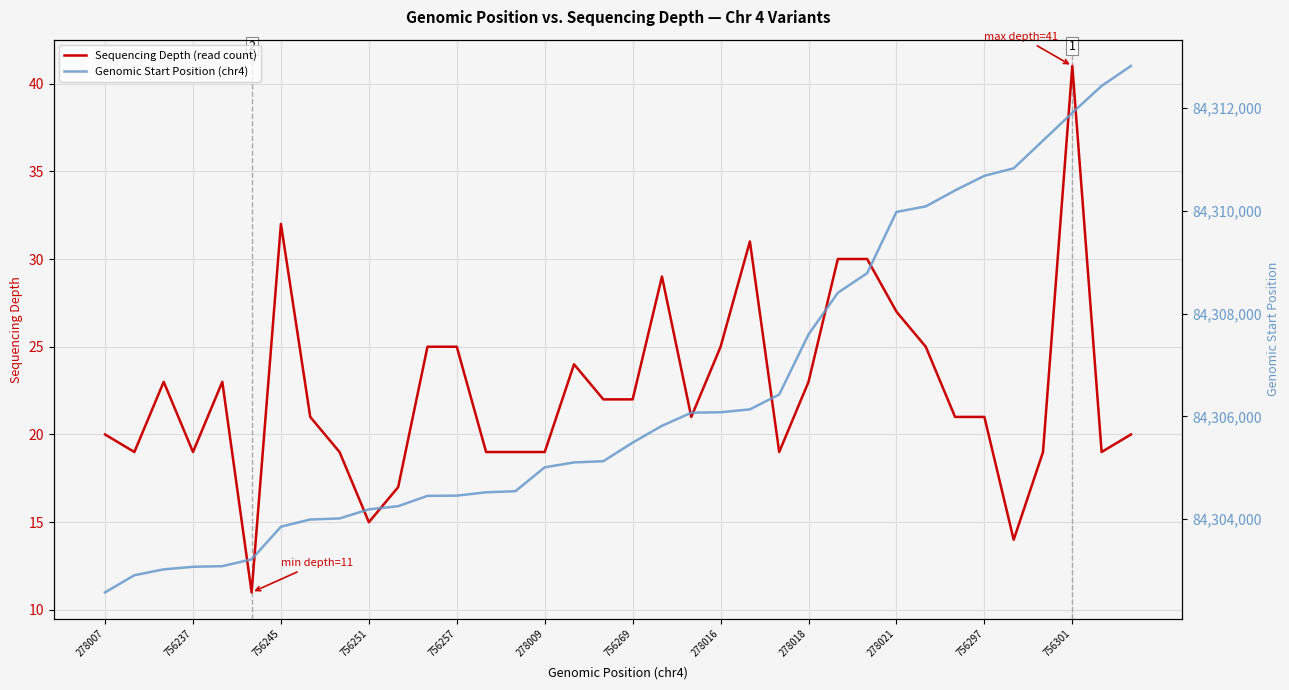

What is the lowest value of the Sequencing Depth (read count) series?

11